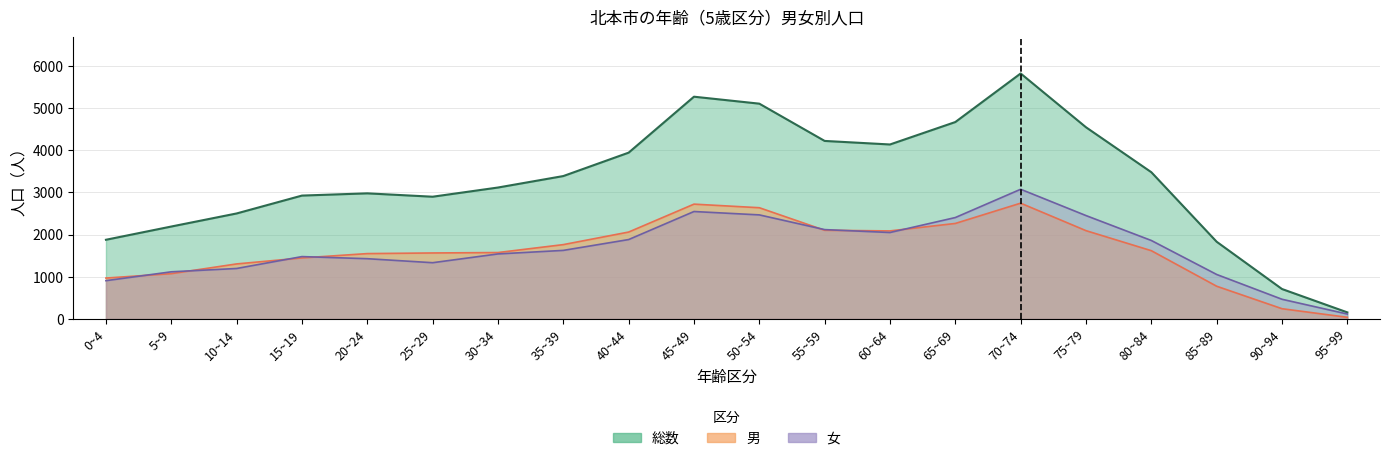

Which category has the highest value across all series?

70~74